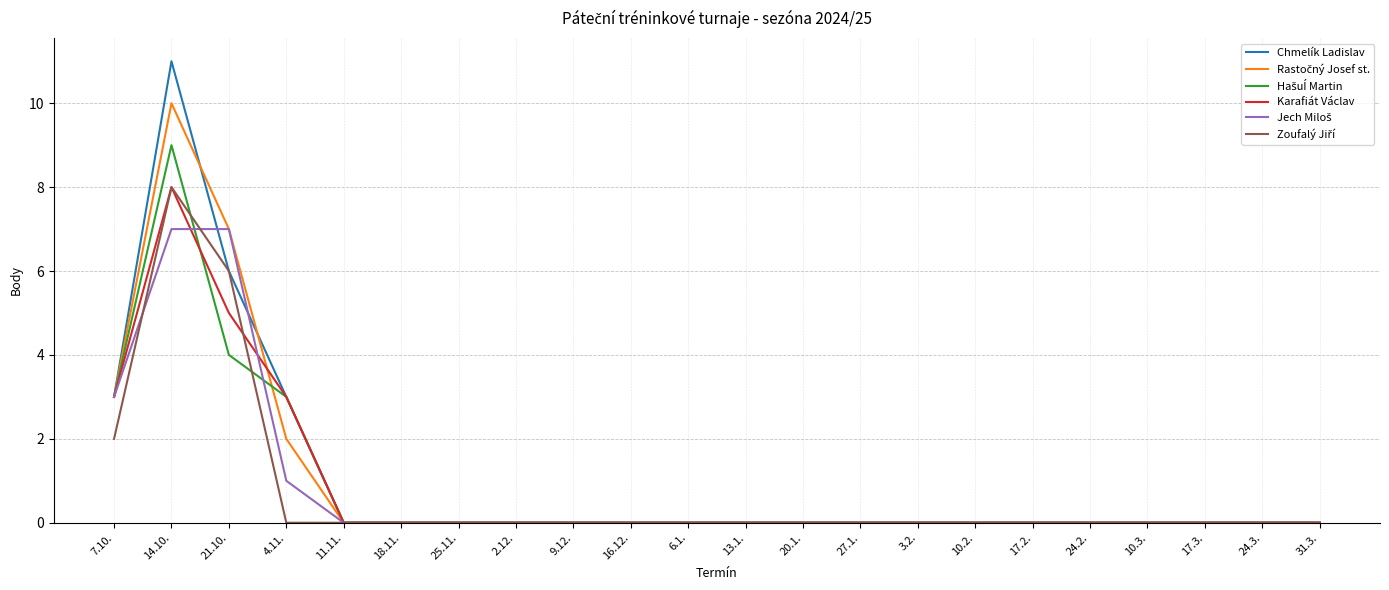

At which label does Chmelík Ladislav reach its peak?

14.10.